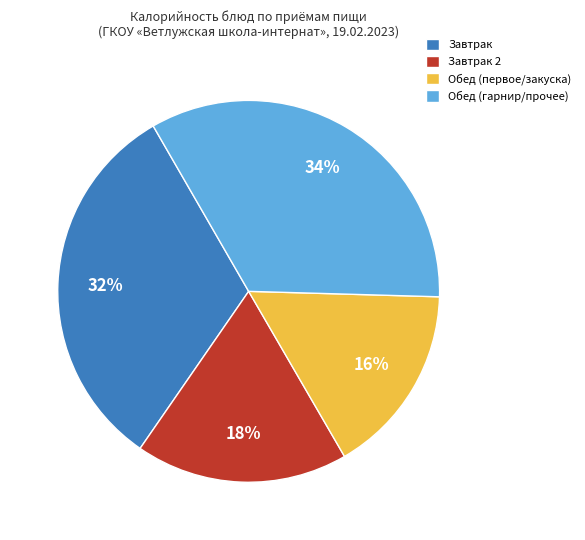

What is the ratio of the value at Обед (гарнир/прочее) to the value at Обед (первое/закуска)?

2.1